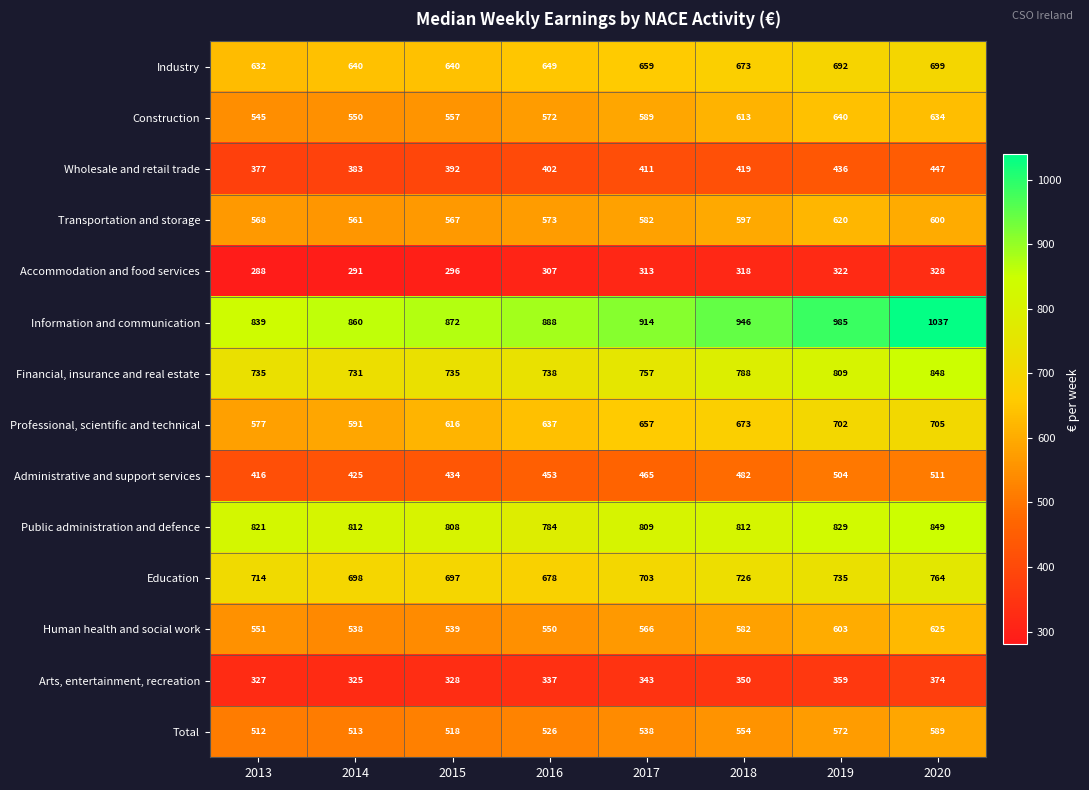

How many data points does each series have?

8